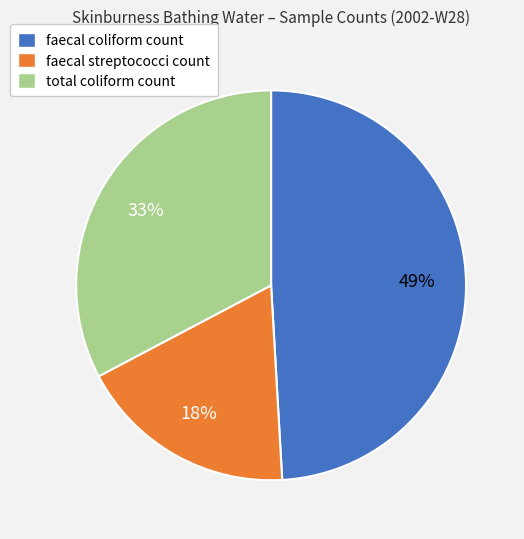

True or false: total coliform count accounts for 48% of the total.

False